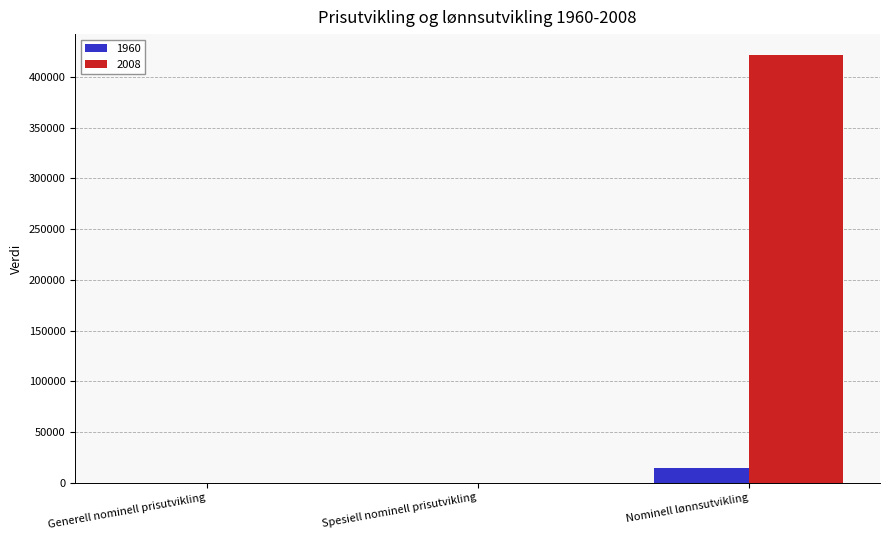

The 2008 series shows 421185.0 at Nominell lønnsutvikling. True or false?

True